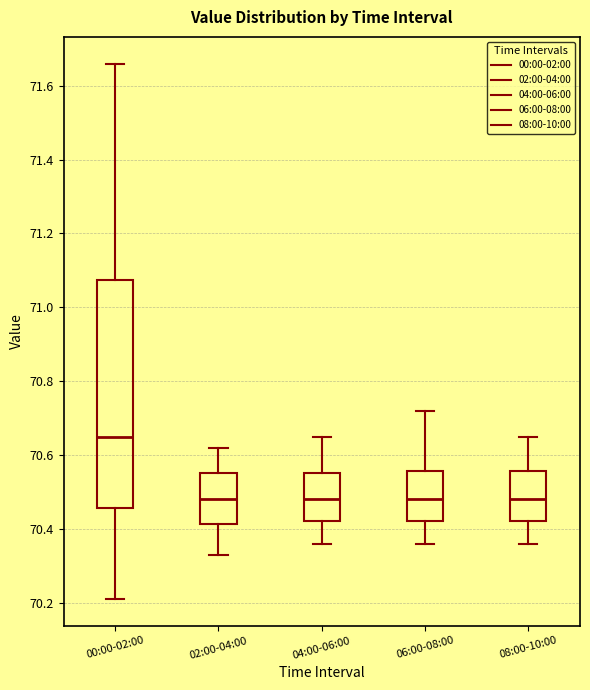

Reading left to right, read every box against the y-axis: the position of its median line, the range the box covers, and the ends of its whiskers. The values are not printed on the chart, so give them approximately, as read against the axis.

00:00-02:00: median 70.66, box 70.46 to 71.08, whiskers 70.22 to 71.66
02:00-04:00: median 70.48, box 70.42 to 70.56, whiskers 70.34 to 70.62
04:00-06:00: median 70.48, box 70.42 to 70.56, whiskers 70.36 to 70.66
06:00-08:00: median 70.48, box 70.42 to 70.56, whiskers 70.36 to 70.72
08:00-10:00: median 70.48, box 70.42 to 70.56, whiskers 70.36 to 70.66